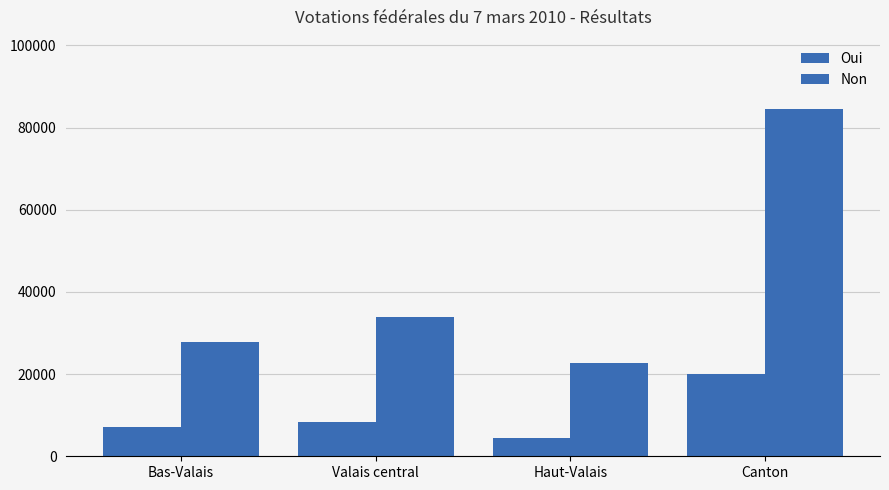

List the labels in order of Oui value, smallest first.

Haut-Valais, Bas-Valais, Valais central, Canton